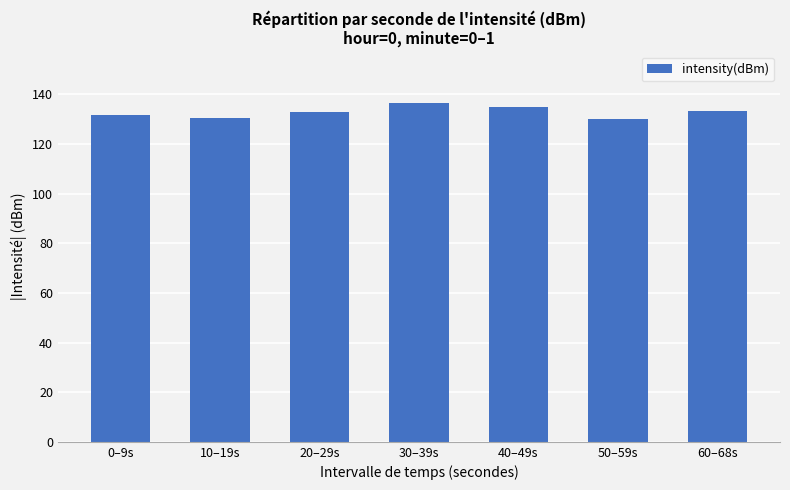

Are the bars horizontal?

No